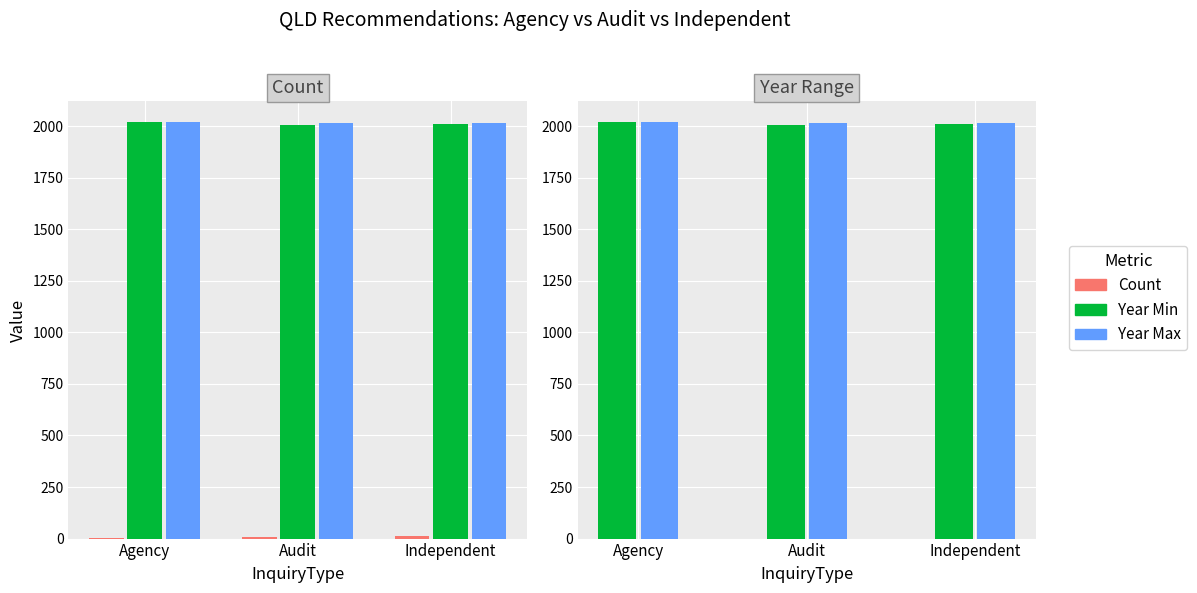

Between Audit and Agency, which is larger?

Audit